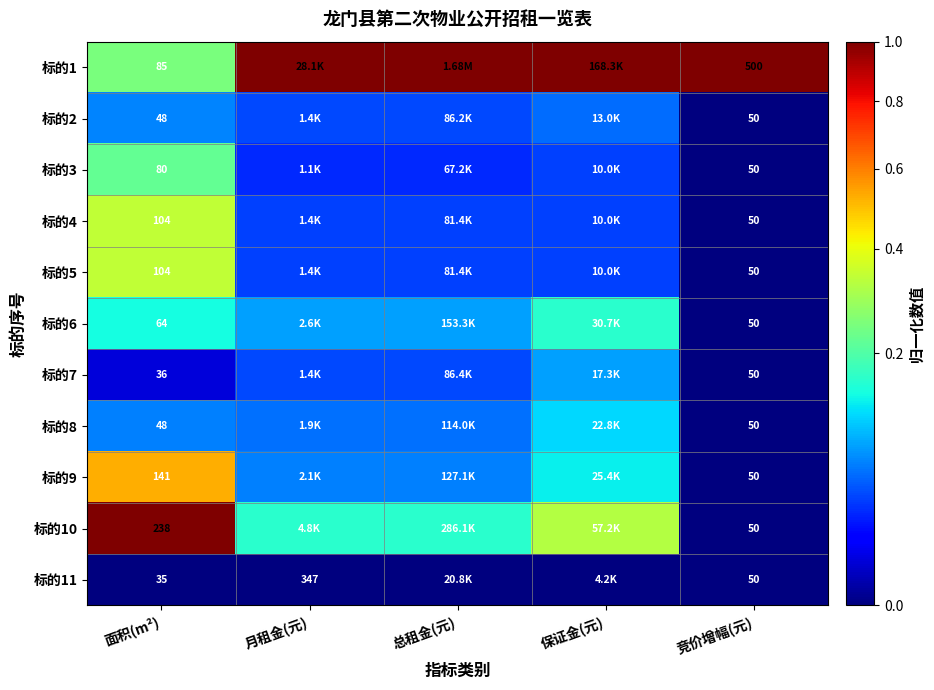

True or false: 标的5 has a value of 0.0 at 总租金(元).

True